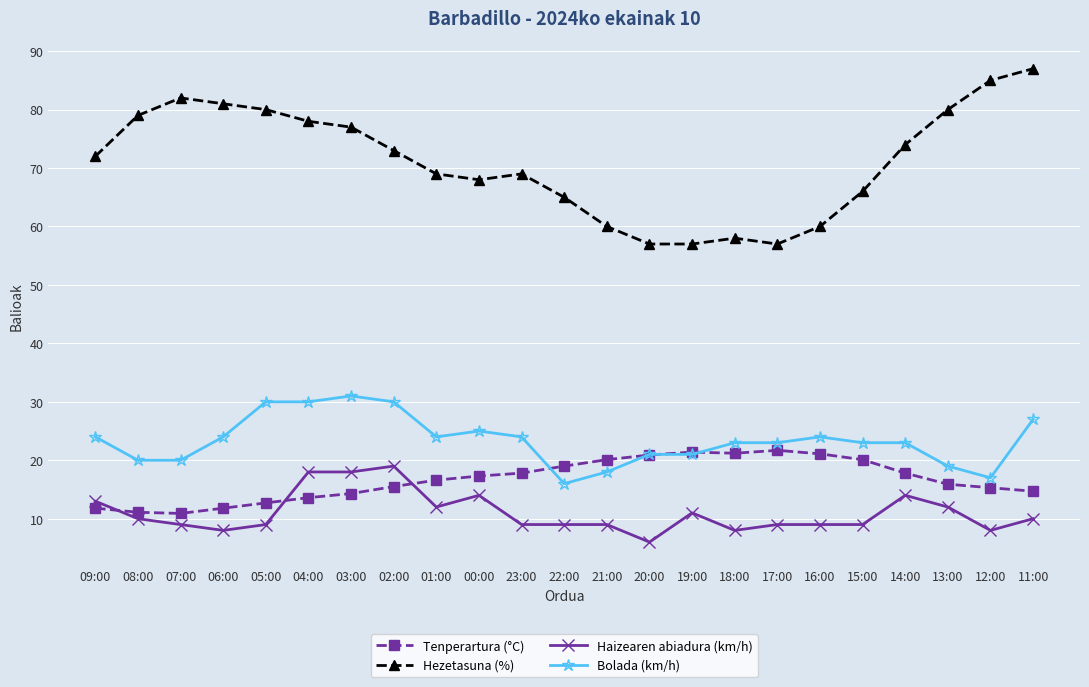

What is the difference between the maximum and second lowest values in the Hezetasuna (%) series?

30.0